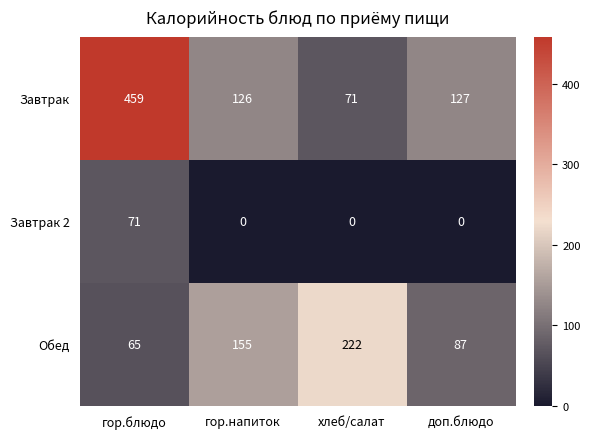

What is the total value across all series at хлеб/салат?

293